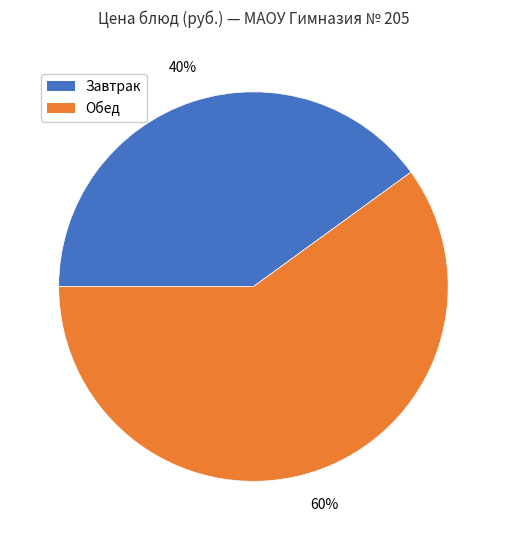

To the nearest percent, what is the average slice percentage?

50%